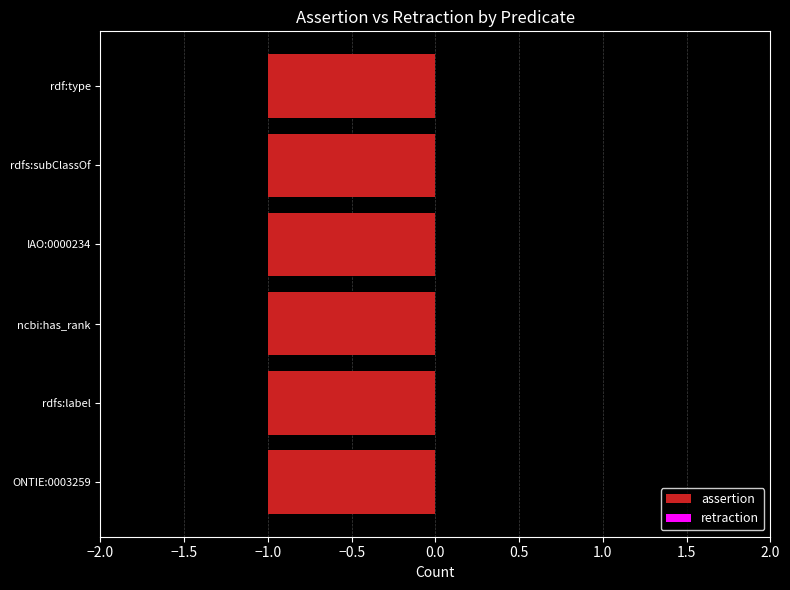

How many groups of bars are there?

6